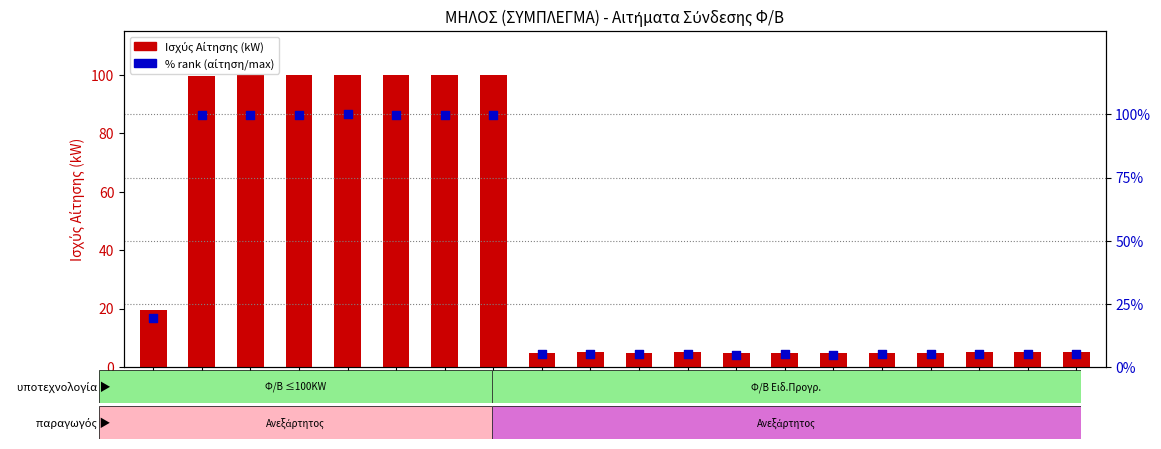

What is the total value across all series at 15?

9.6